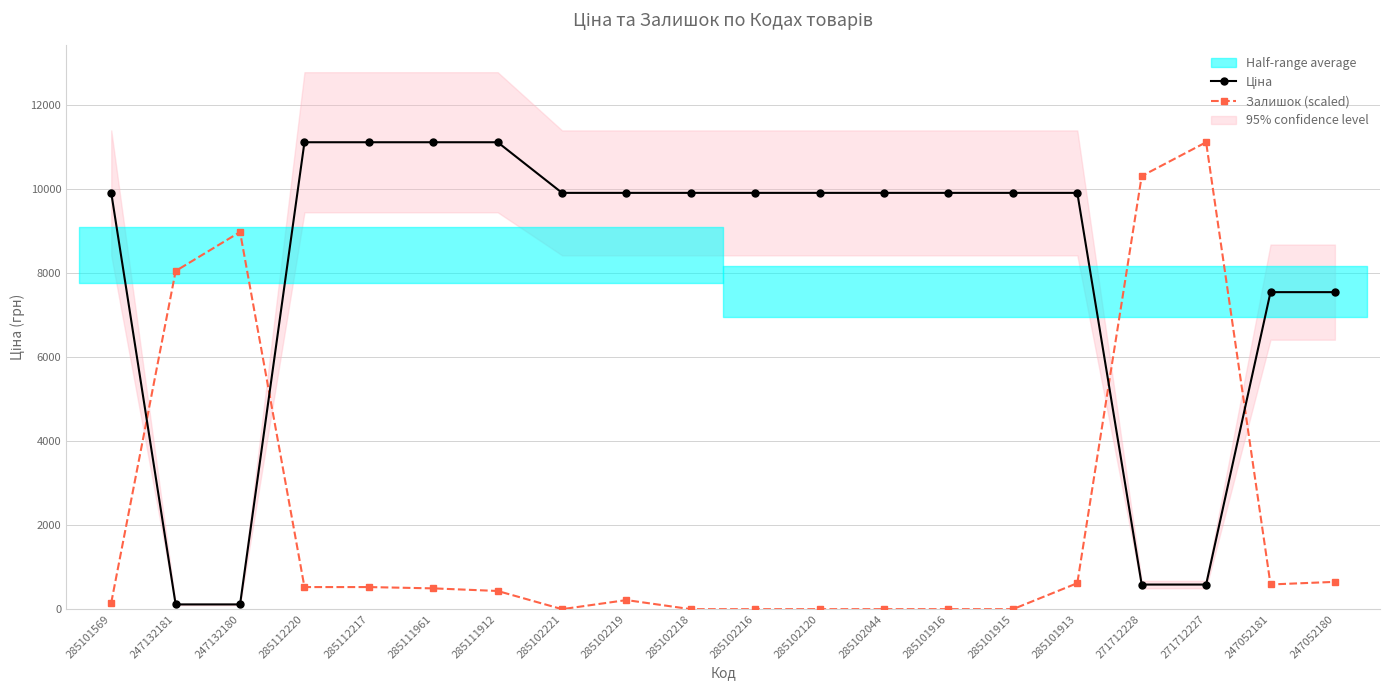

At which label is Ціна closest to 5613?

247052181